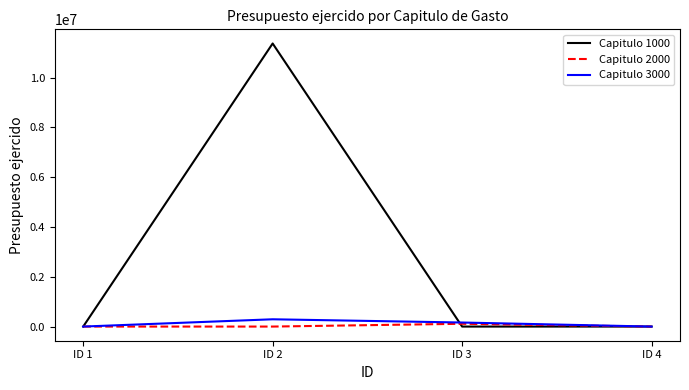

Is it true that Capitulo 3000 equals 0.0 at ID 1?

True